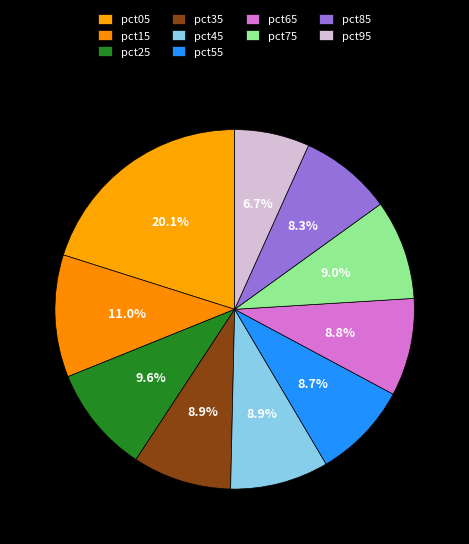

How much of the chart is everything except pct15?

89.0%